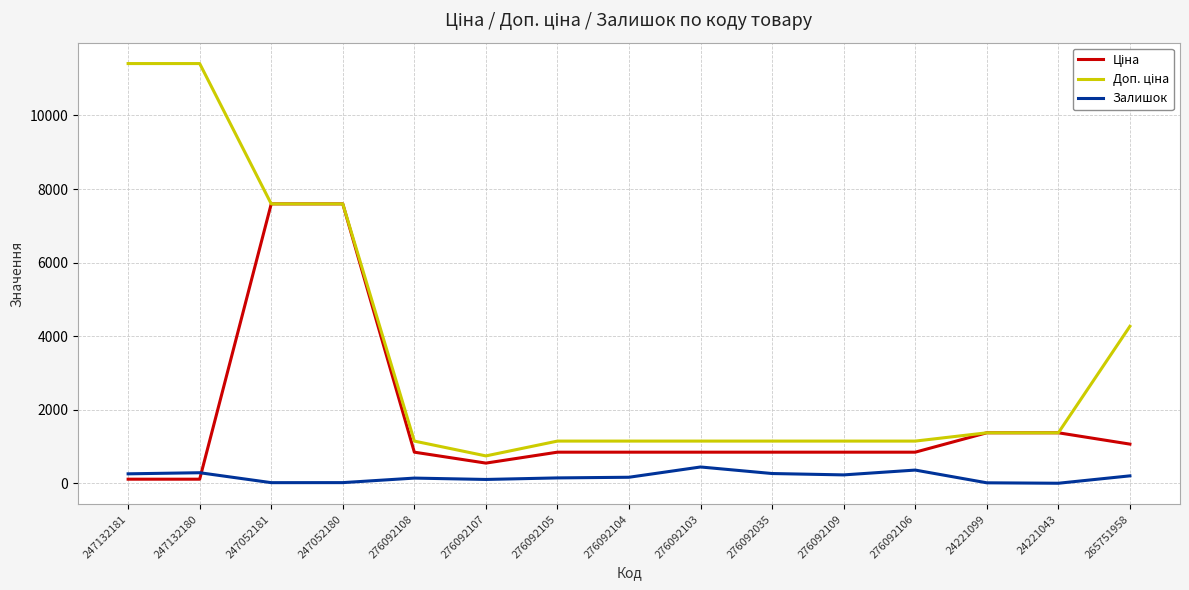

What is the maximum value shown in the chart?

11410.0